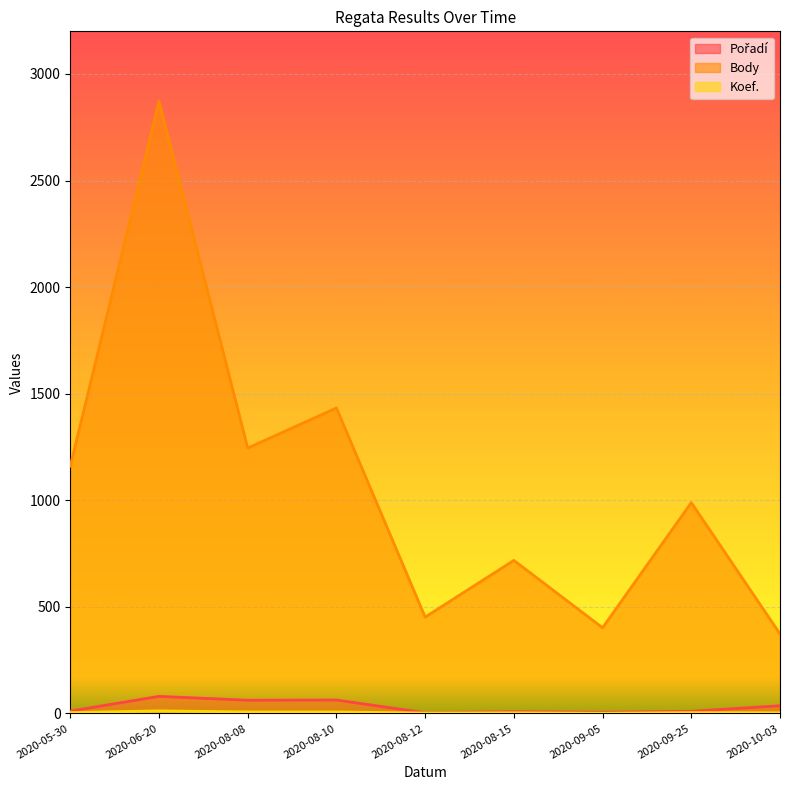

True or false: Body has more than 0 interior local peaks.

True